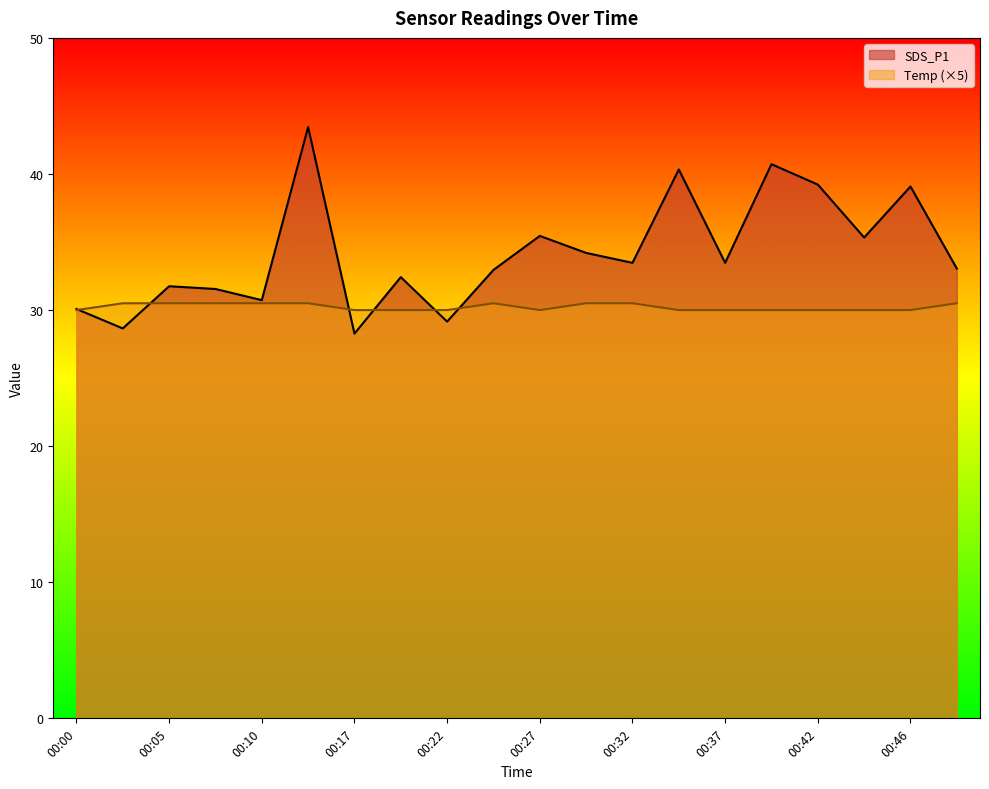

What is the average value of the Temp series?

30.2